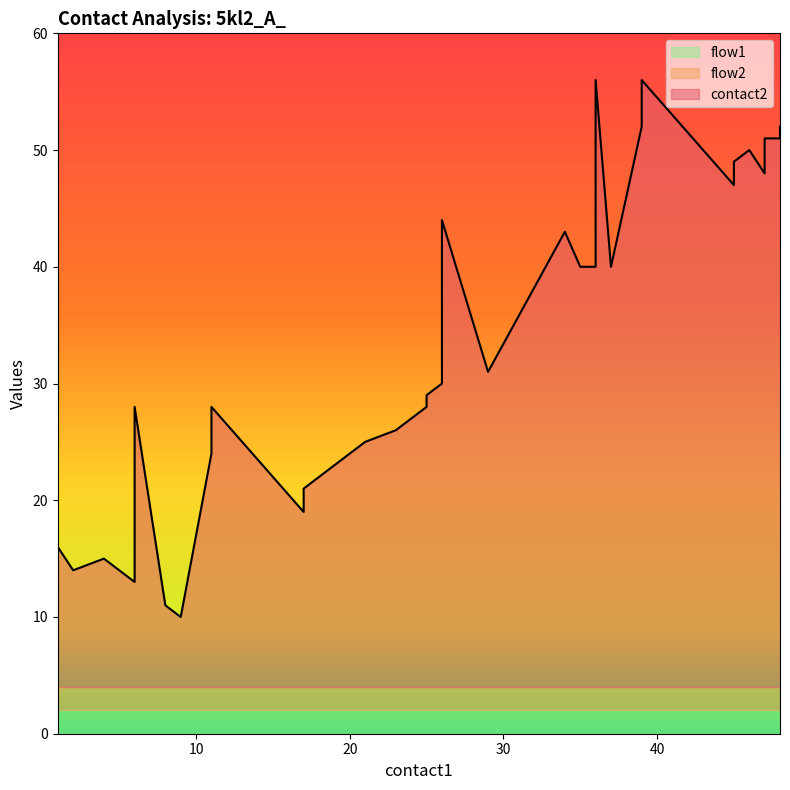

Which series changed the most between 36 and 48?

contact2